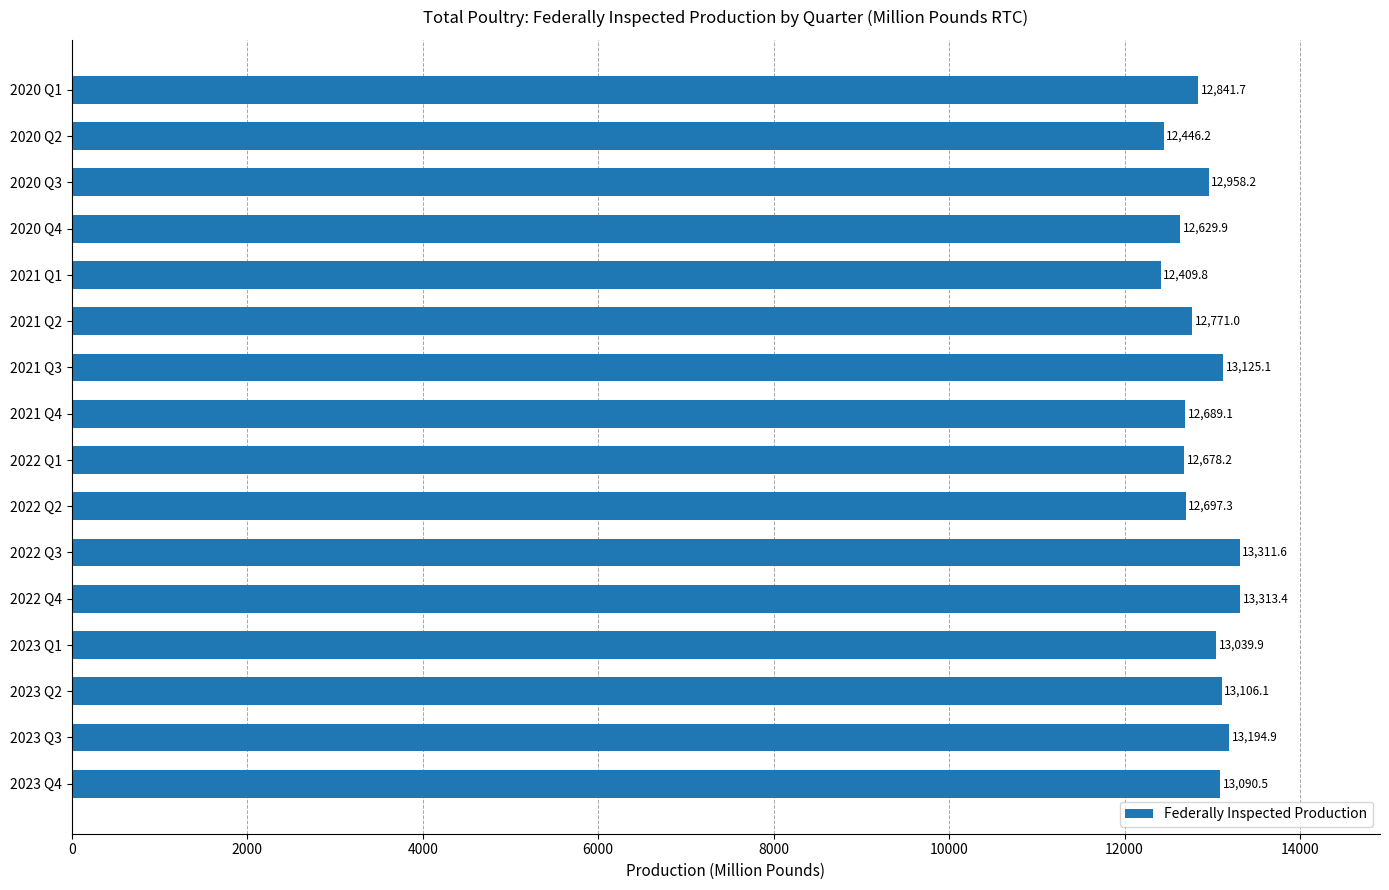

Which has a higher value, 2021 Q3 or 2021 Q4?

2021 Q3